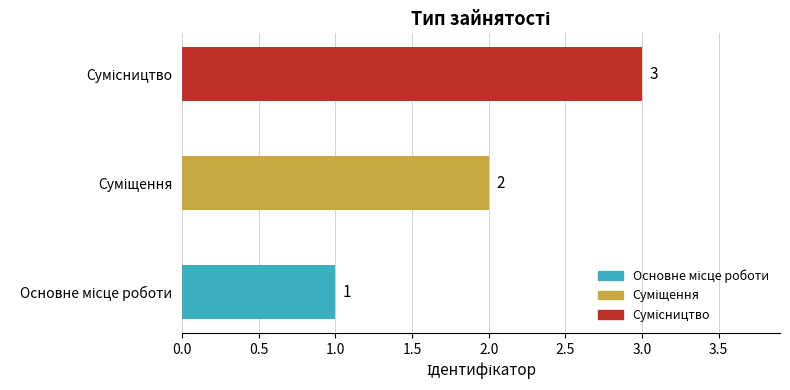

What is the greatest value displayed?

3